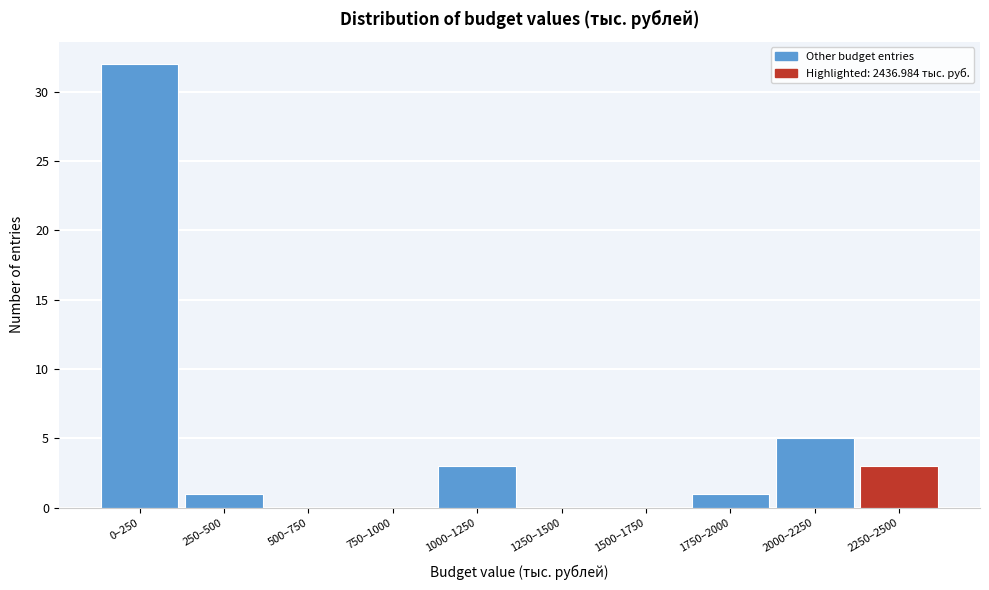

Reading left to right, list all the values displayed in this chart.

0–250=32	250–500=1	500–750=0	750–1000=0	1000–1250=3	1250–1500=0	1500–1750=0	1750–2000=1	2000–2250=5	2250–2500=3